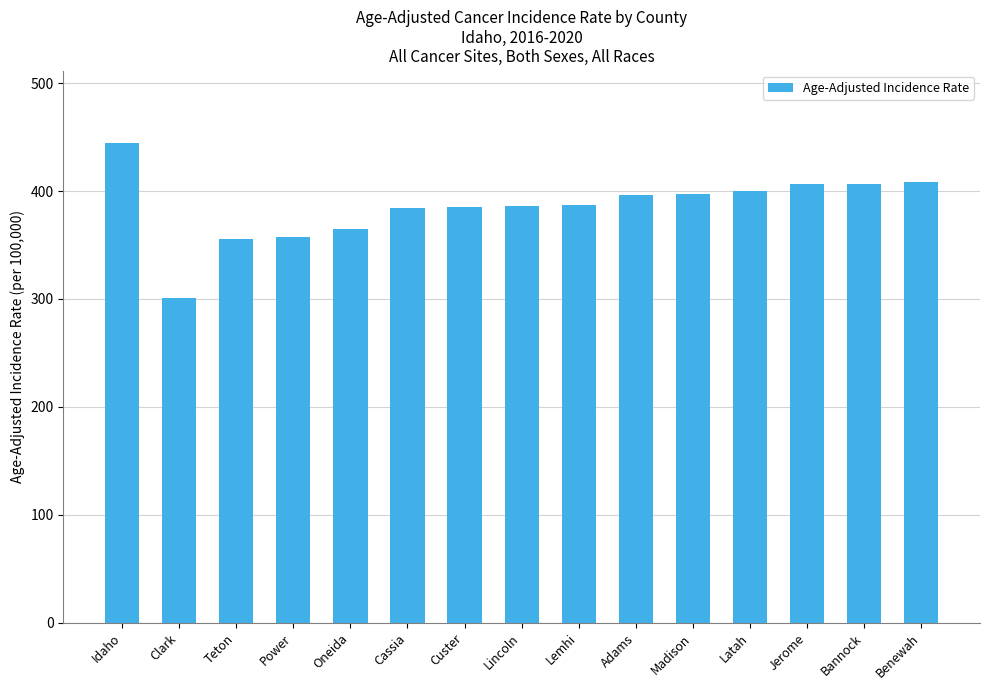

Approximately how many times larger is the value at Cassia compared to Power?

1.1